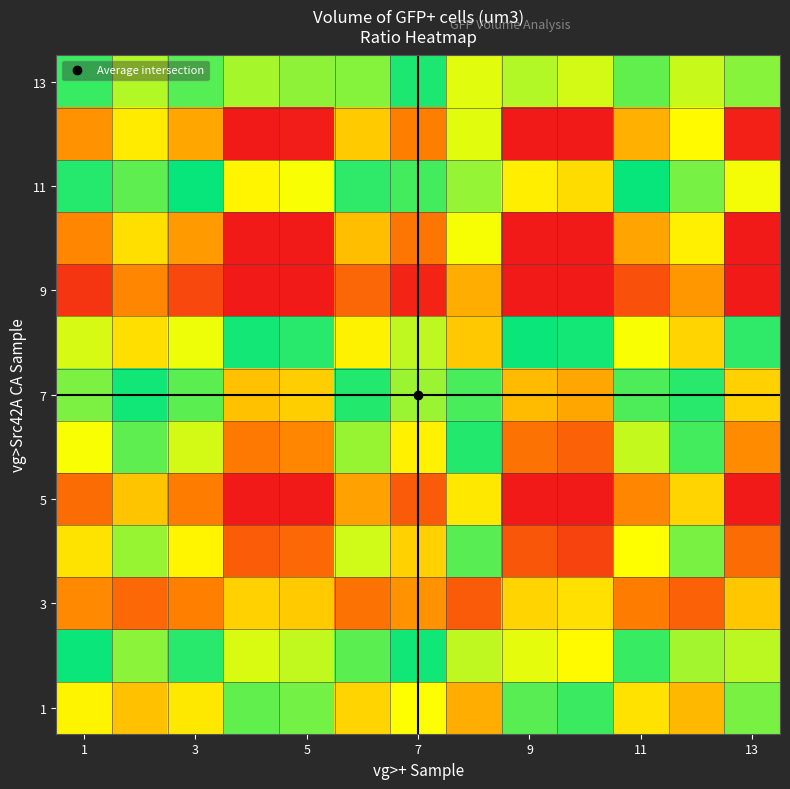

What is the maximum value shown in the chart?

2.4